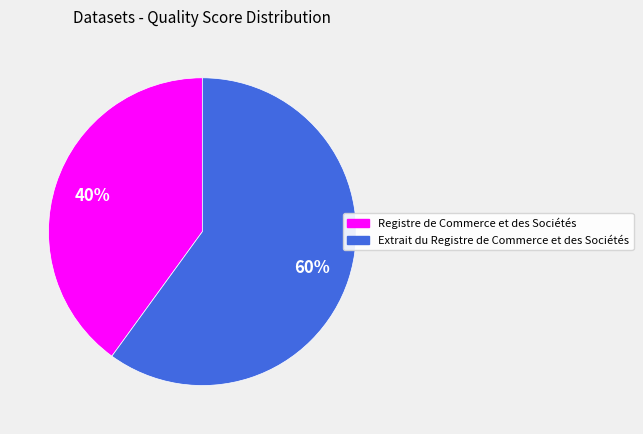

True or false: Extrait du Registre de Commerce et des Sociétés accounts for 60% of the total.

True